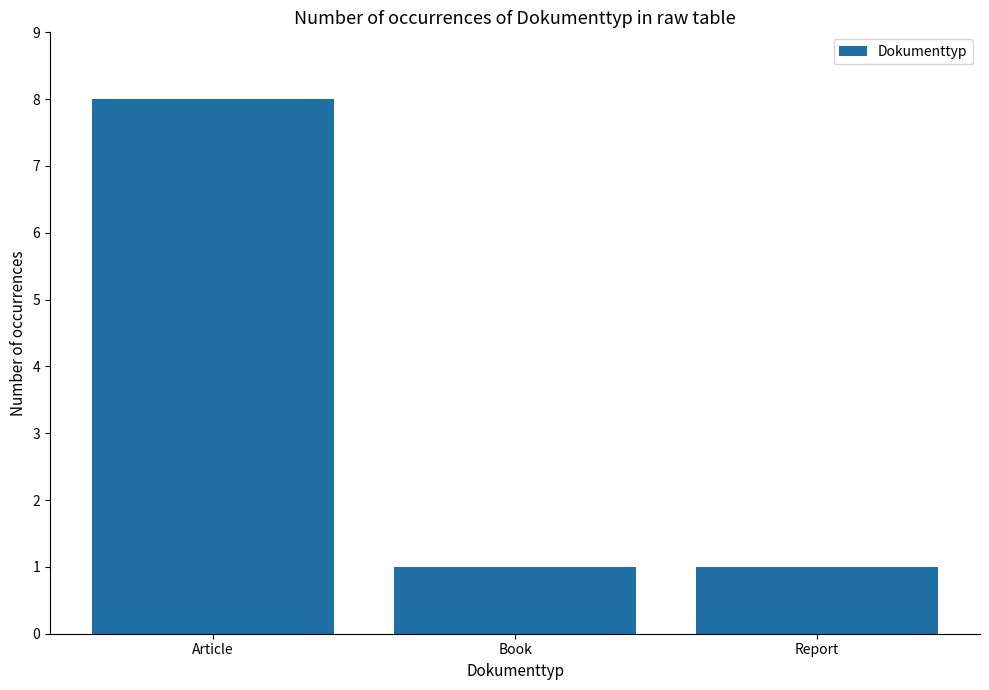

What position from the left is Book?

2